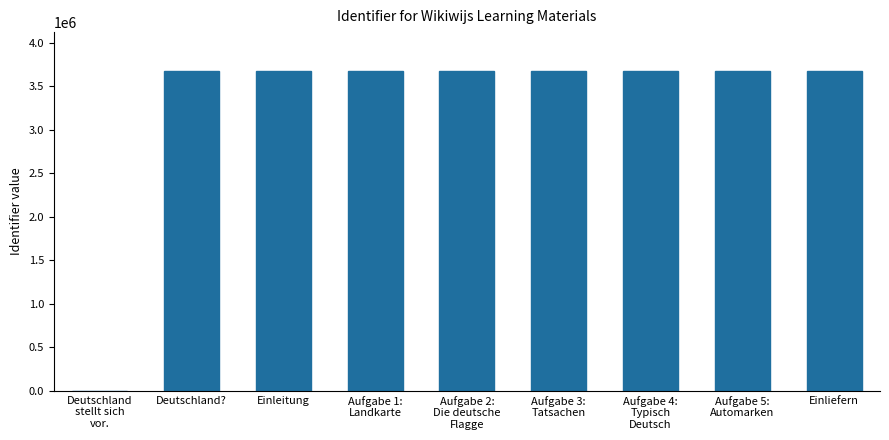

How many positive values are there?

8